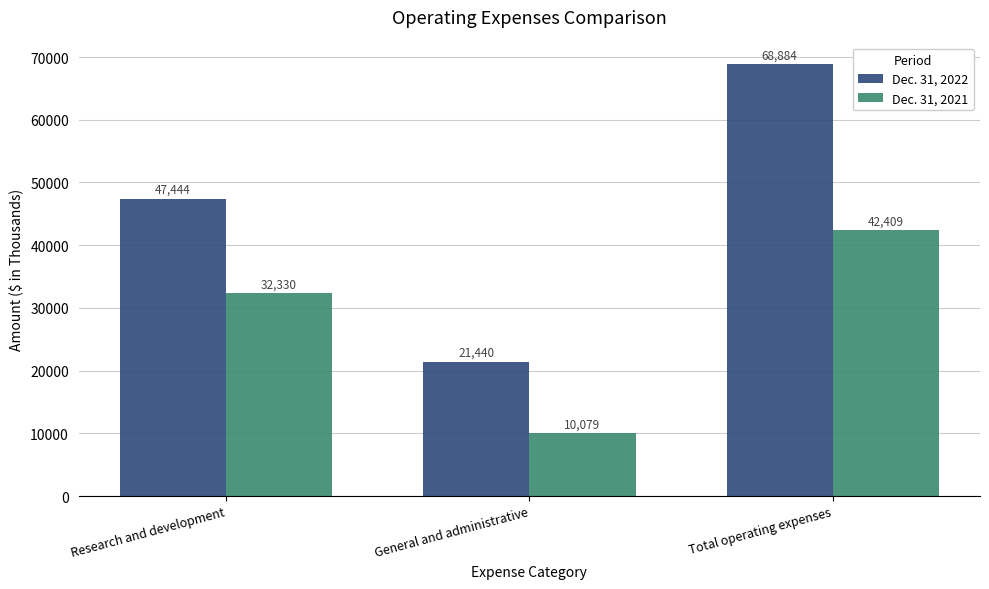

The Dec. 31, 2021 series shows 42409 at Total operating expenses. True or false?

True